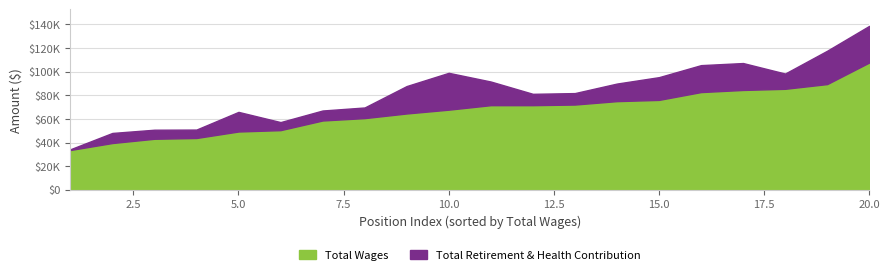

At how many categories does at least one series exceed 10897?

20